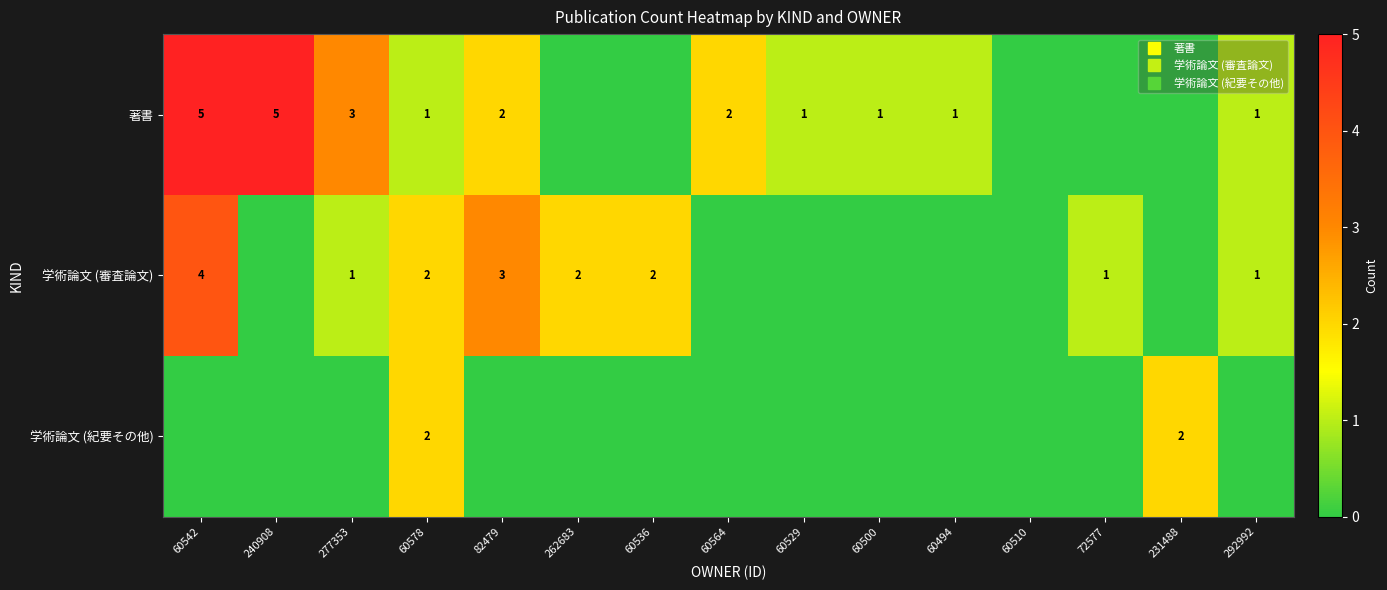

Which label corresponds to the largest value in the chart?

60542